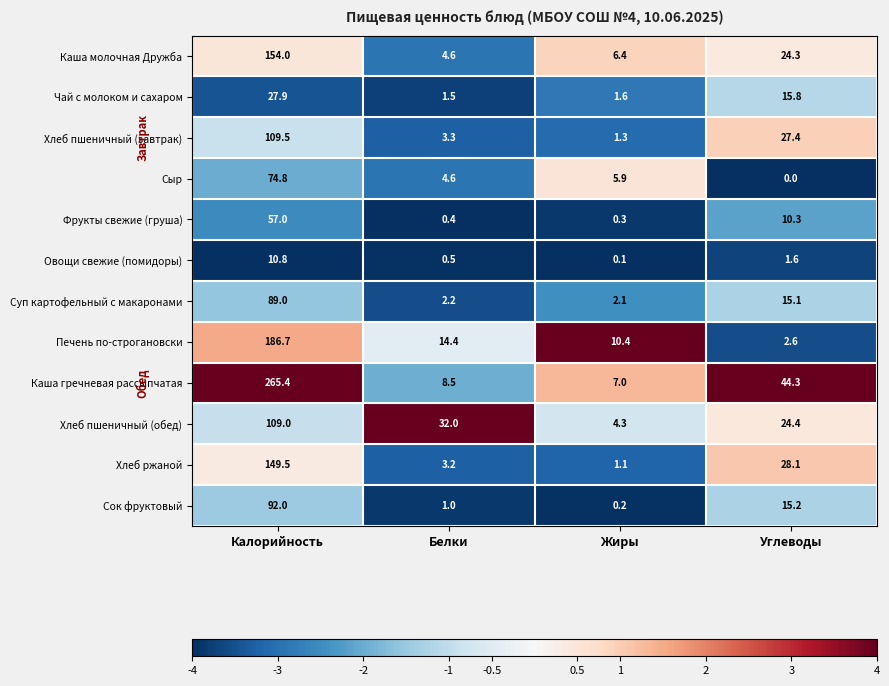

What is the sum of the Печень по-строгановски values at Калорийность and Белки?

201.1